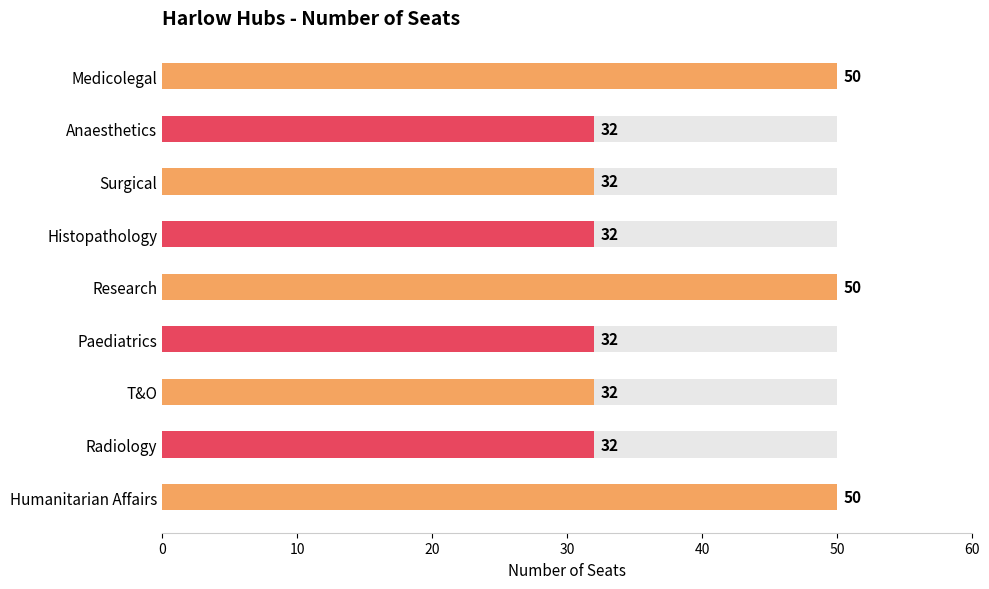

Reading left to right, extract all data points from this chart.

Medicolegal=50	Anaesthetics=32	Surgical=32	Histopathology=32	Research=50	Paediatrics=32	T&O=32	Radiology=32	Humanitarian Affairs=50